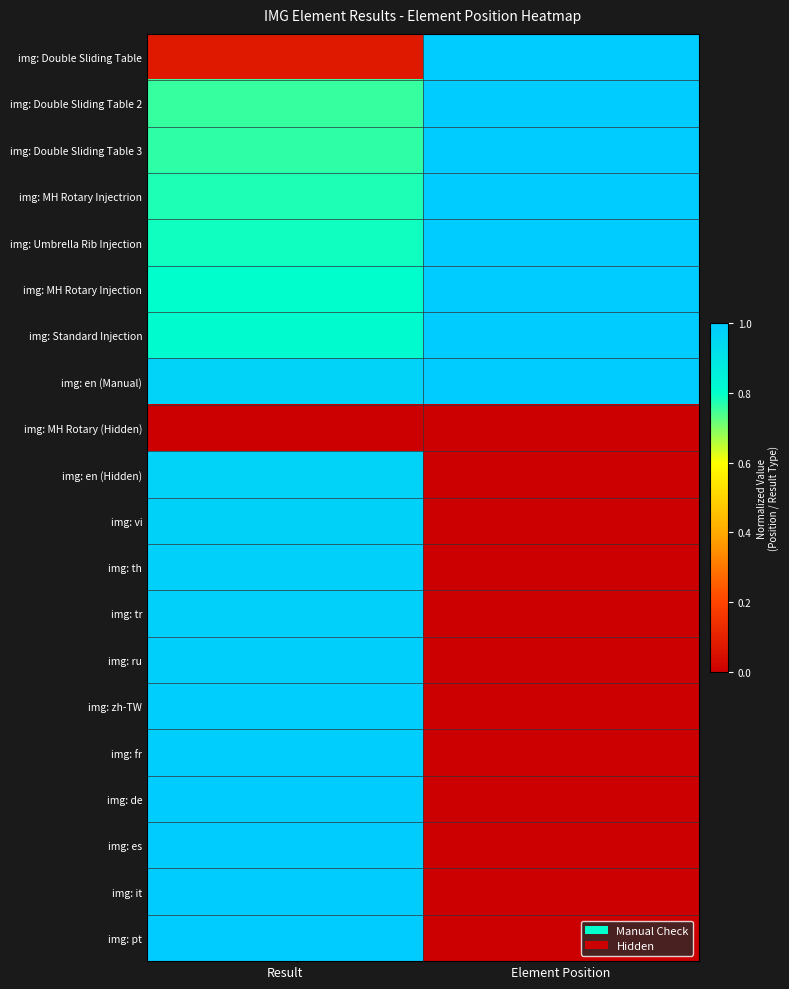

At which category does the chart reach its minimum across all series?

Result